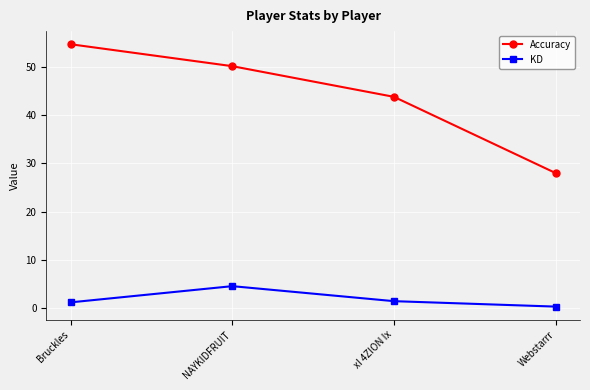

True or false: KD and Accuracy intersect in this chart.

False